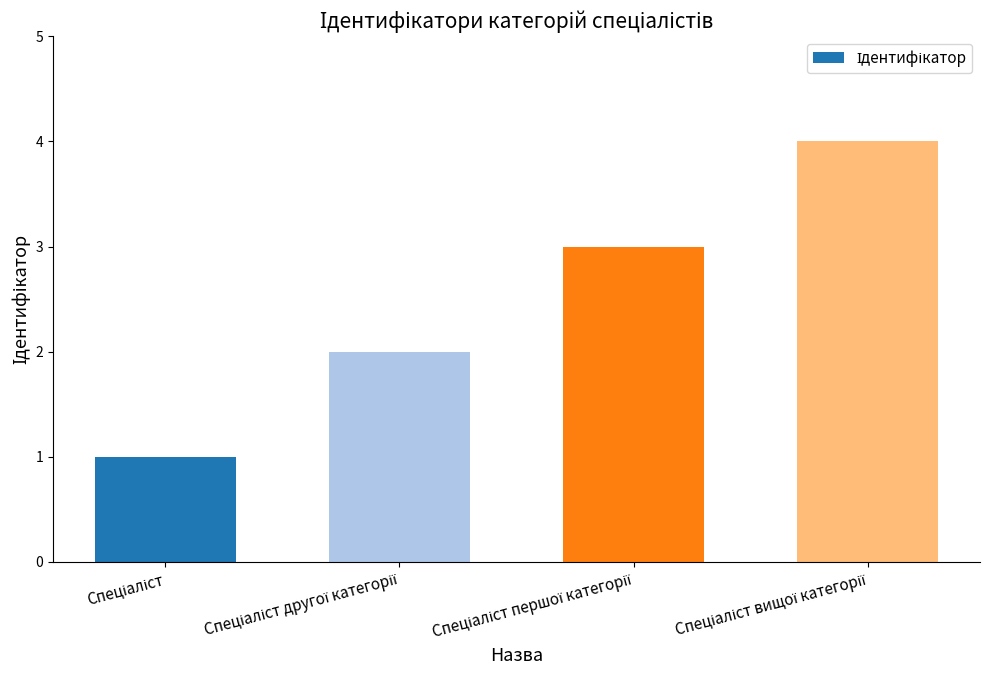

What is the maximum value shown in the chart?

4